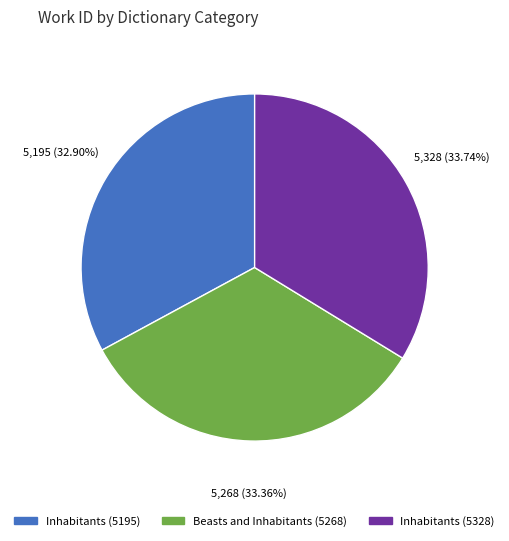

Is there any slice that represents more than half of the pie?

No